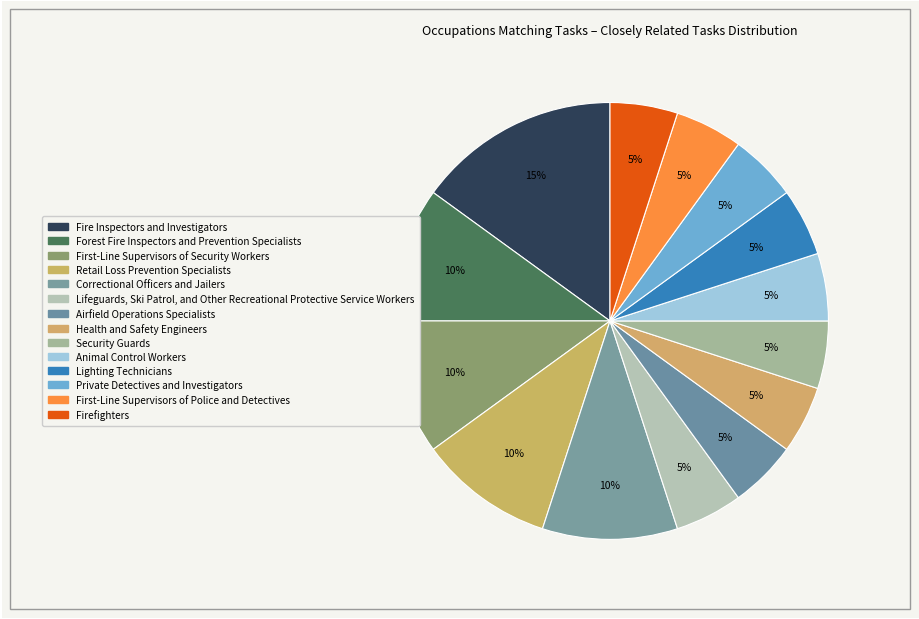

To the nearest percent, what is the combined percentage of Lifeguards, Ski Patrol, and Other Recreational Protective Service Workers and Retail Loss Prevention Specialists?

15%